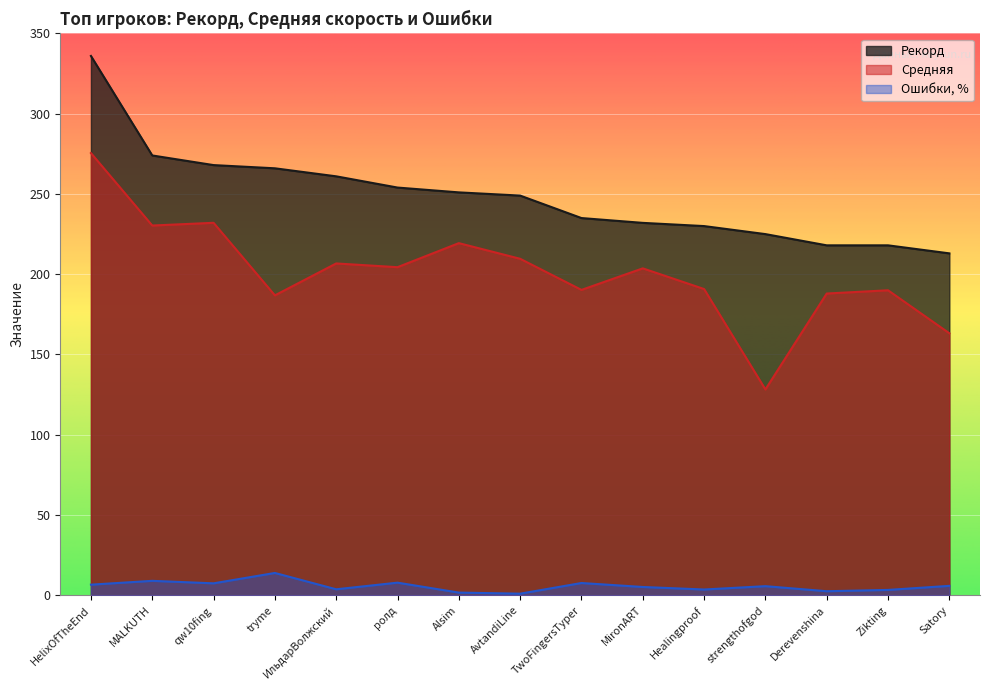

The Средняя series shows 163.2 at Satory. True or false?

True